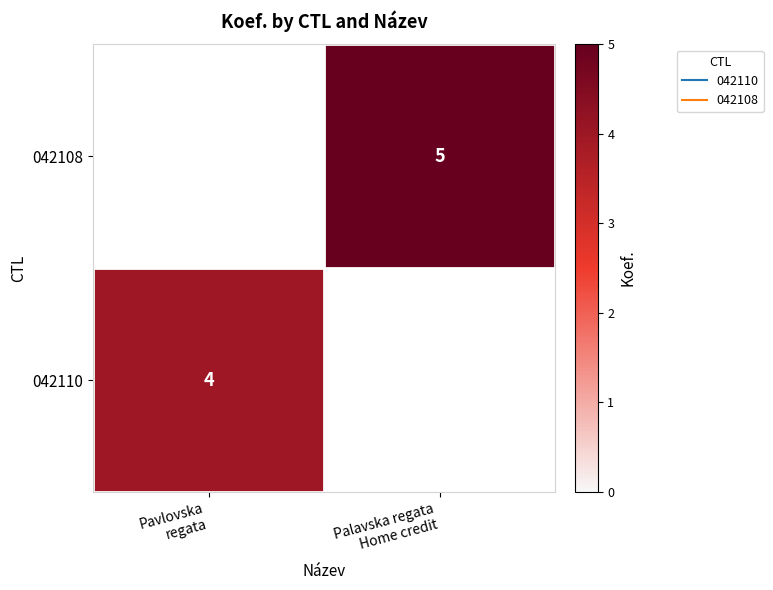

The 042110 series shows 4 at Pavlovska regata. True or false?

True